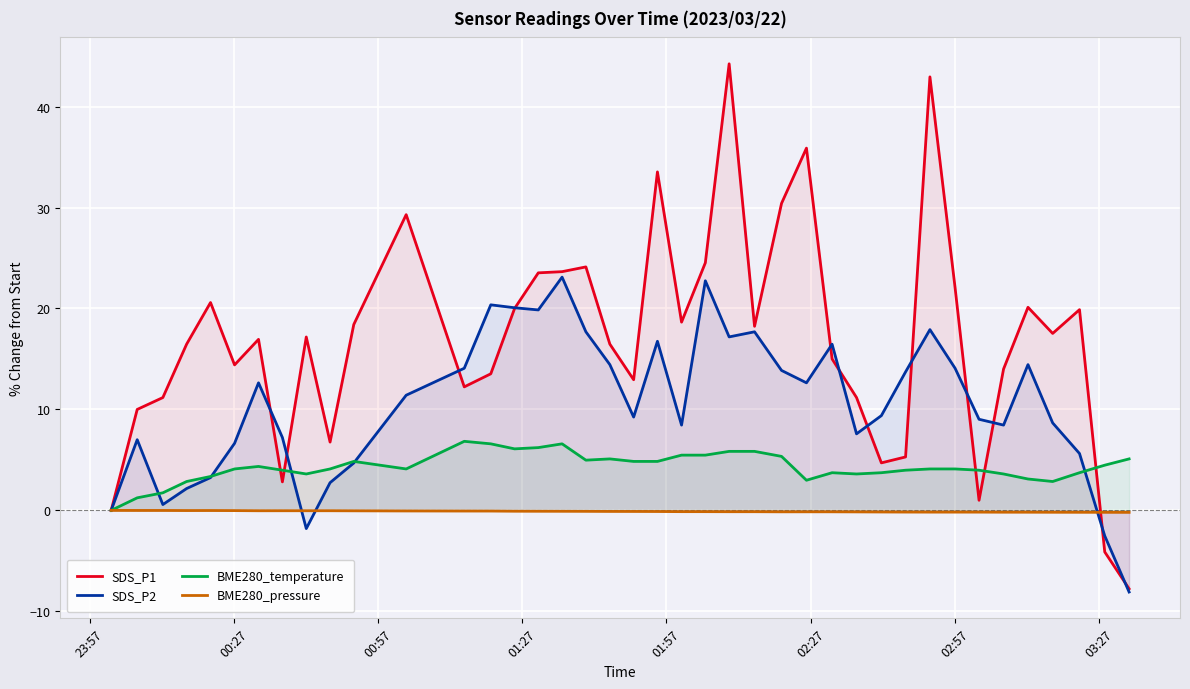

How many data points in SDS_P1 are above 17?

20